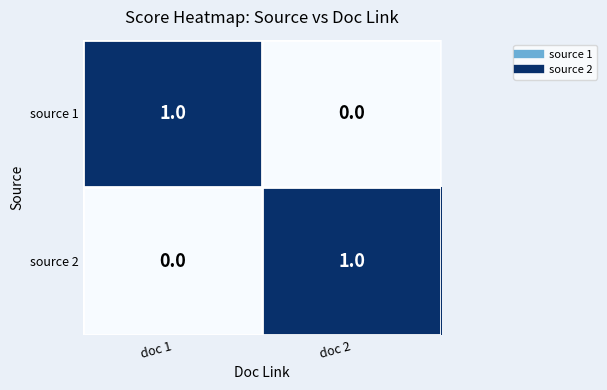

List the labels in order of source 2 value, largest first.

doc 2, doc 1